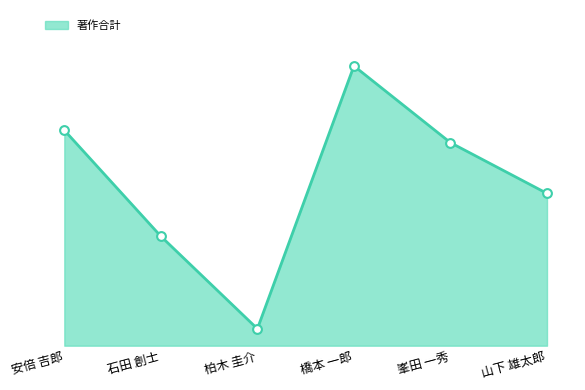

Is this an area chart (filled region under the line)?

Yes